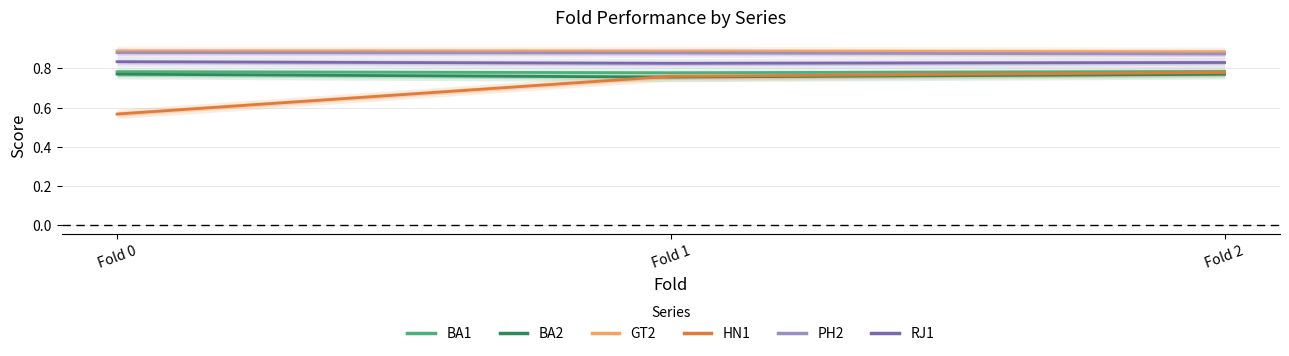

How many lines are shown in the chart?

6